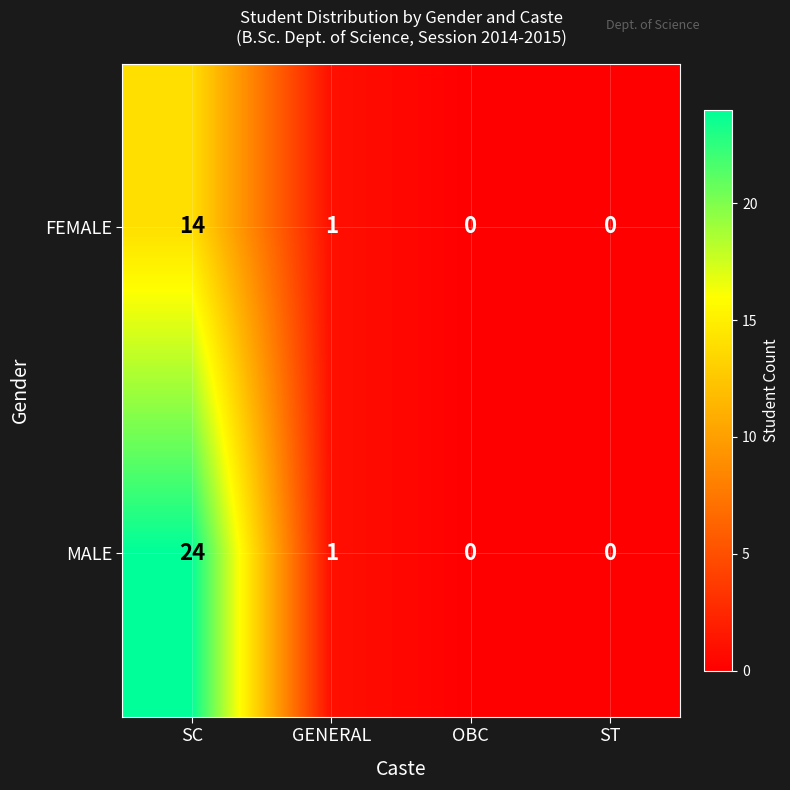

Is it true that FEMALE equals 0 at OBC?

True